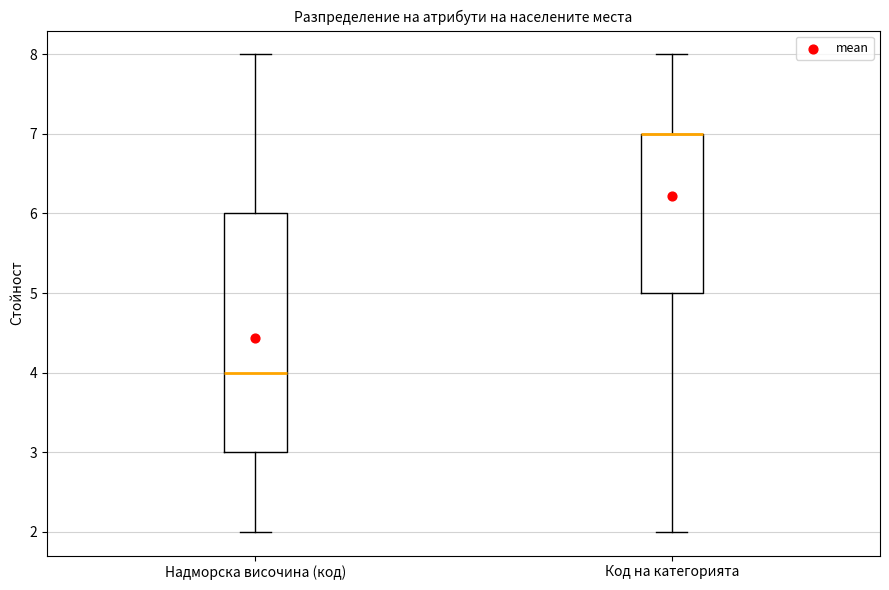

Reading left to right, read every box against the y-axis: the position of its median line, the range the box covers, and the ends of its whiskers. The values are not printed on the chart, so give them approximately, as read against the axis.

Надморска височина (код): median 4, box 3 to 6, whiskers 2 to 8
Код на категорията: median 7 (drawn on the box's upper edge), box 5 to 7, whiskers 2 to 8